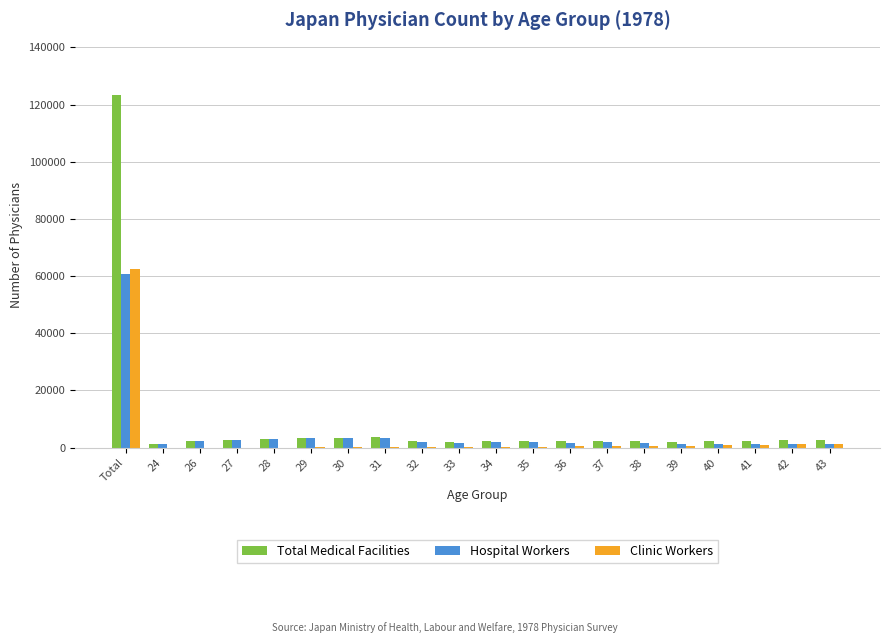

What is the maximum value shown in the chart?

123200